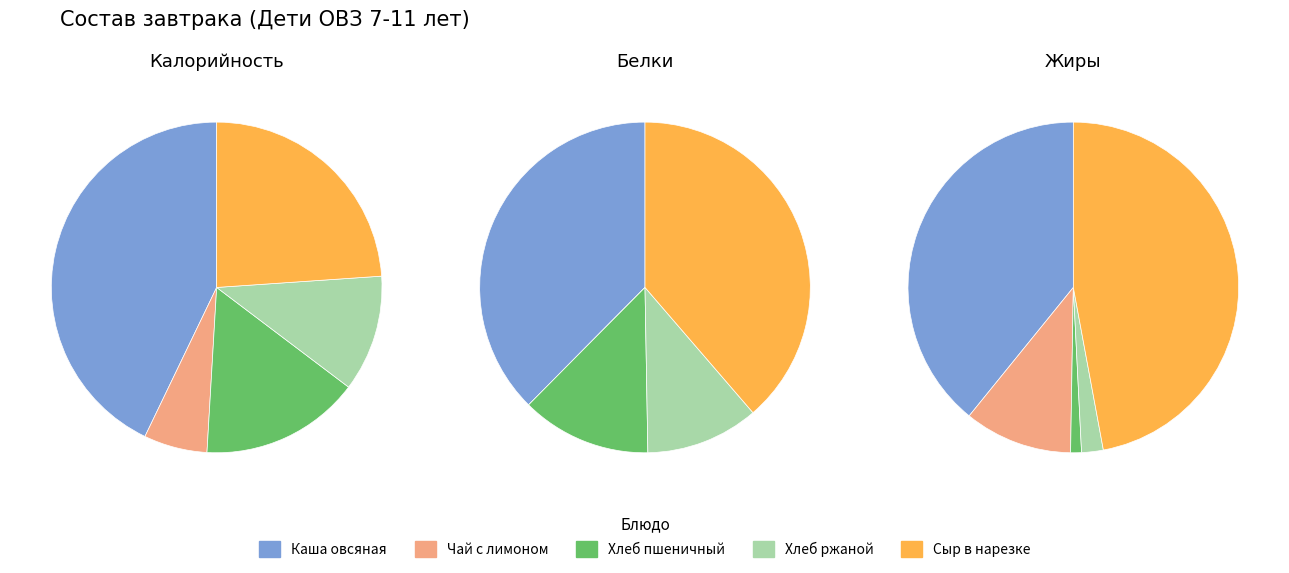

How many slices are in this pie chart?

5